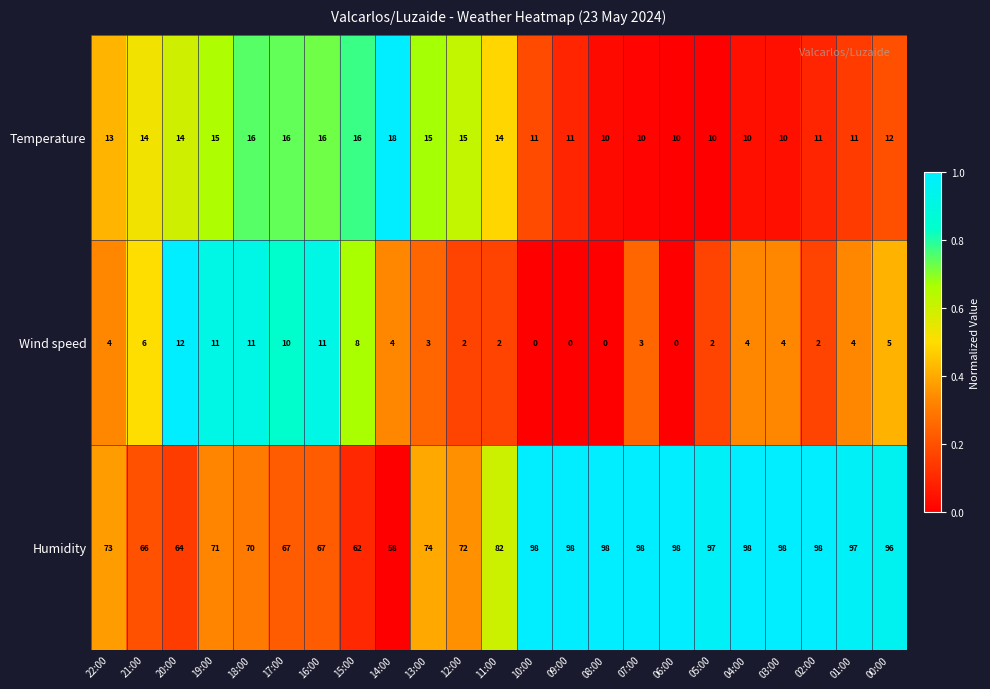

Between 17:00 and 01:00, which series saw the biggest shift?

Humidity